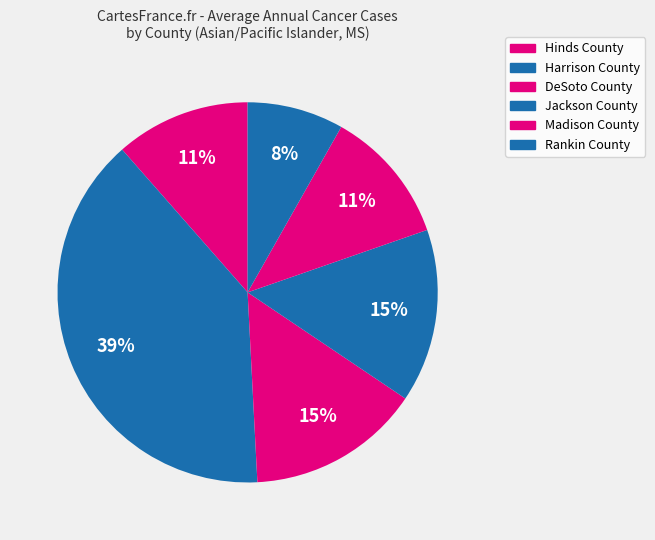

How many segments does this pie chart have?

6